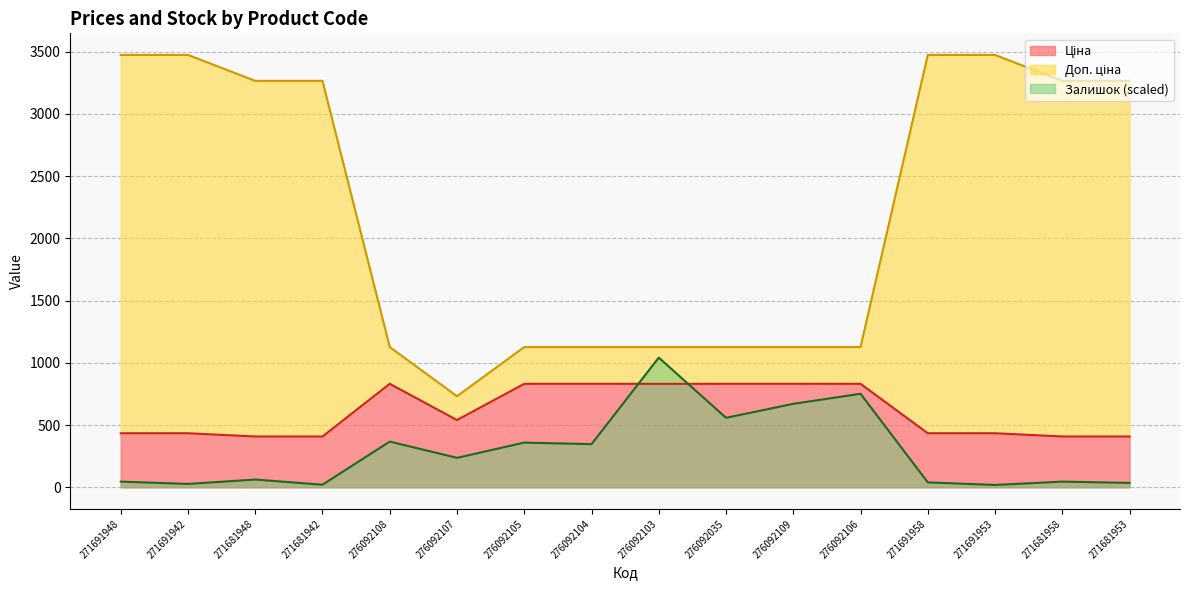

Rank the series at 276092107 from highest to lowest value.

Доп. ціна, Ціна, Залишок